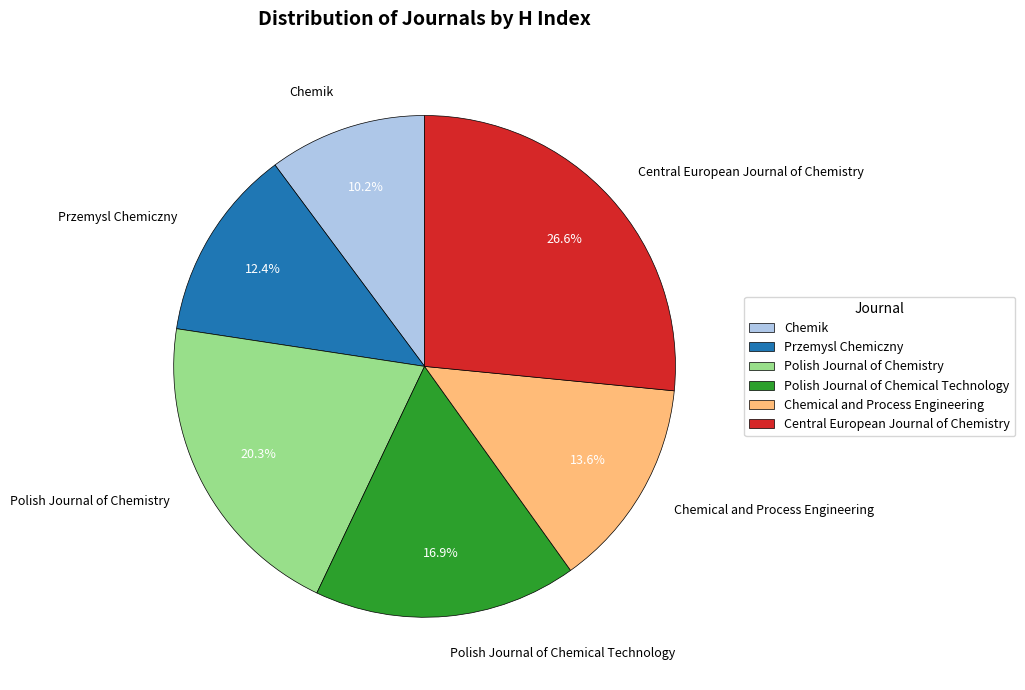

To the nearest percent, what percentage of the pie is Przemysl Chemiczny?

12%